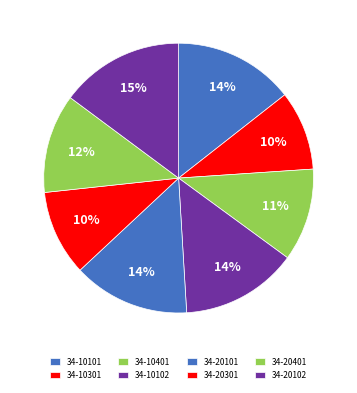

To the nearest percent, what is the difference between the 34-20102 and 34-10102 slice percentages?

1%